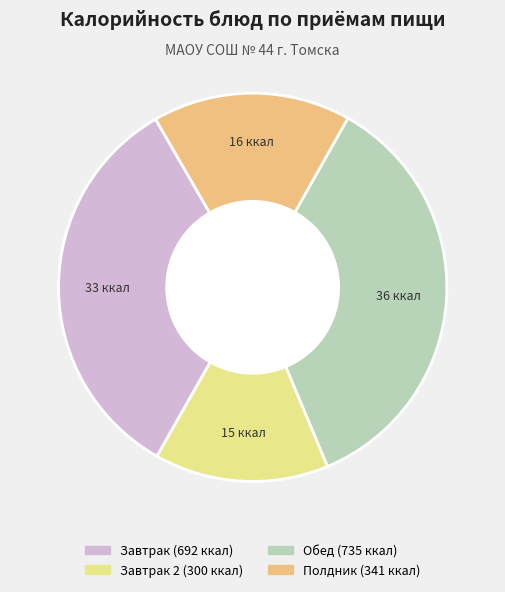

Does any single category account for the majority?

No